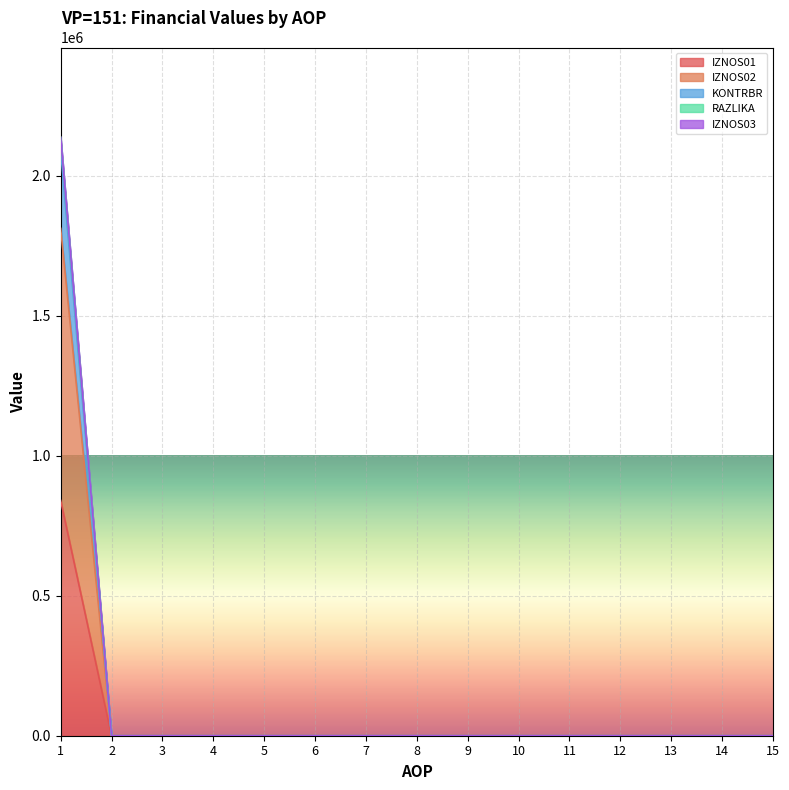

List the labels in order of IZNOS01 value, largest first.

1, 2, 3, 4, 5, 6, 7, 8, 9, 10, 11, 12, 13, 14, 15